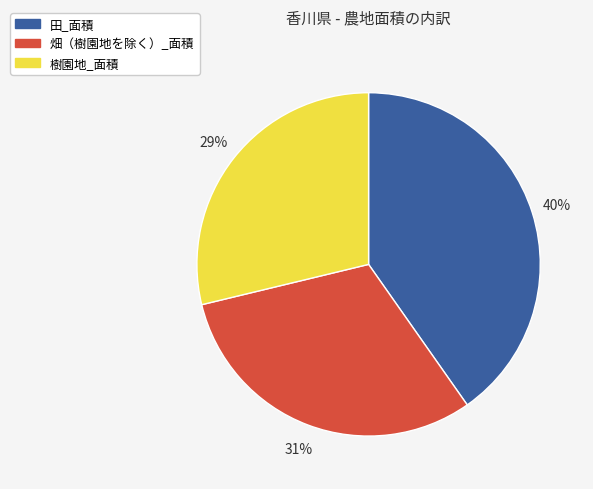

Which category has the biggest portion of the pie?

田_面積